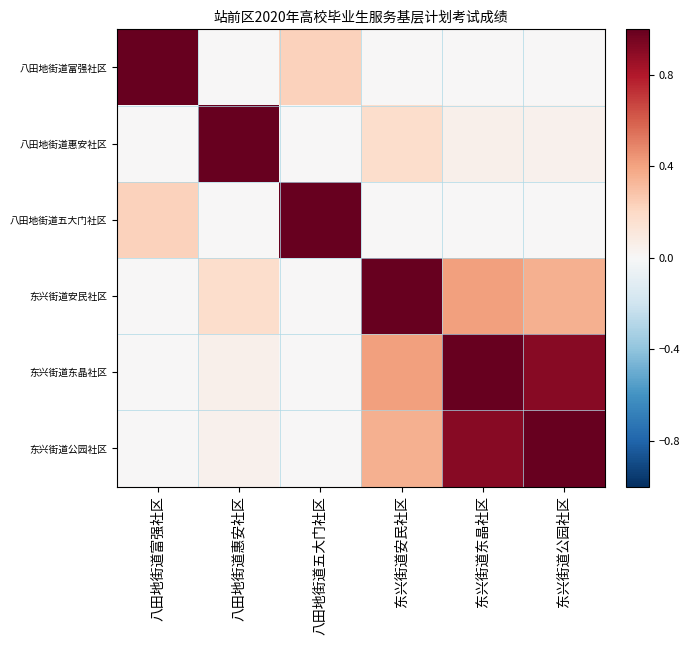

Reading left to right, transcribe all the data shown in this chart.

八田地街道富强社区: 八田地街道富强社区=1.0	八田地街道惠安社区=0.0	八田地街道五大门社区=0.2	东兴街道安民社区=0.0	东兴街道东晶社区=0.0	东兴街道公园社区=0.0
八田地街道惠安社区: 八田地街道富强社区=0.0	八田地街道惠安社区=1.0	八田地街道五大门社区=0.0	东兴街道安民社区=0.2	东兴街道东晶社区=0.0	东兴街道公园社区=0.0
八田地街道五大门社区: 八田地街道富强社区=0.2	八田地街道惠安社区=0.0	八田地街道五大门社区=1.0	东兴街道安民社区=0.0	东兴街道东晶社区=0.0	东兴街道公园社区=0.0
东兴街道安民社区: 八田地街道富强社区=0.0	八田地街道惠安社区=0.2	八田地街道五大门社区=0.0	东兴街道安民社区=1.0	东兴街道东晶社区=0.4	东兴街道公园社区=0.4
东兴街道东晶社区: 八田地街道富强社区=0.0	八田地街道惠安社区=0.0	八田地街道五大门社区=0.0	东兴街道安民社区=0.4	东兴街道东晶社区=1.0	东兴街道公园社区=0.9
东兴街道公园社区: 八田地街道富强社区=0.0	八田地街道惠安社区=0.0	八田地街道五大门社区=0.0	东兴街道安民社区=0.4	东兴街道东晶社区=0.9	东兴街道公园社区=1.0